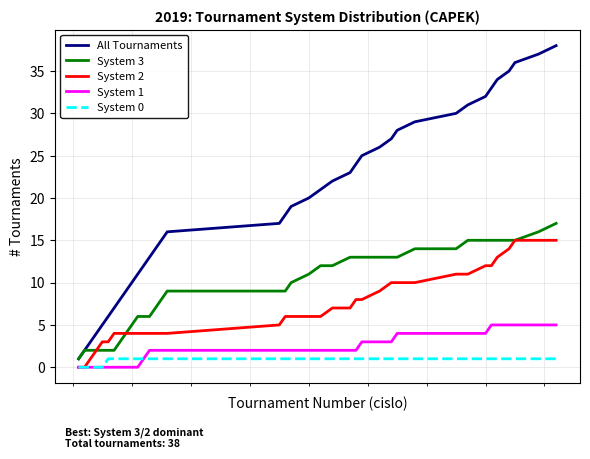

True or false: System 1 and System 3 intersect in this chart.

False